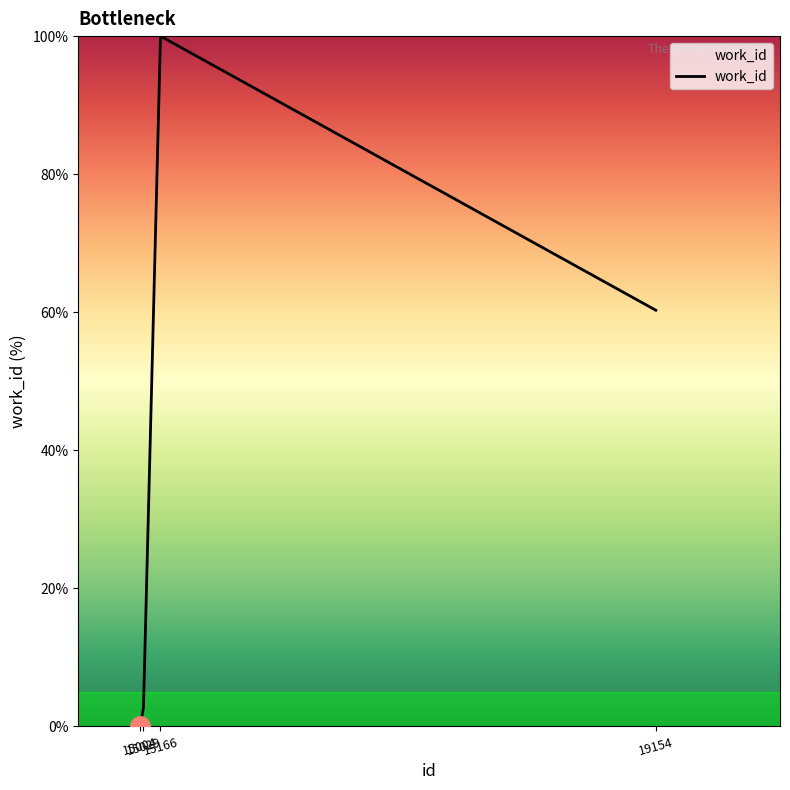

Is this an area chart (filled region under the line)?

No